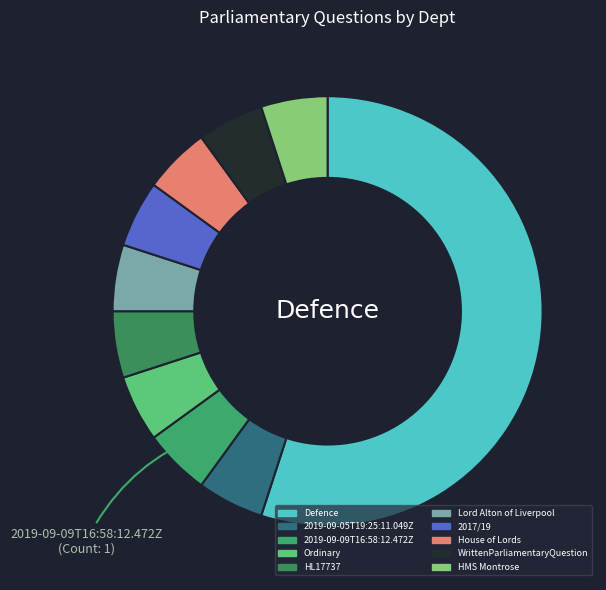

Is there a majority slice in this chart?

Yes